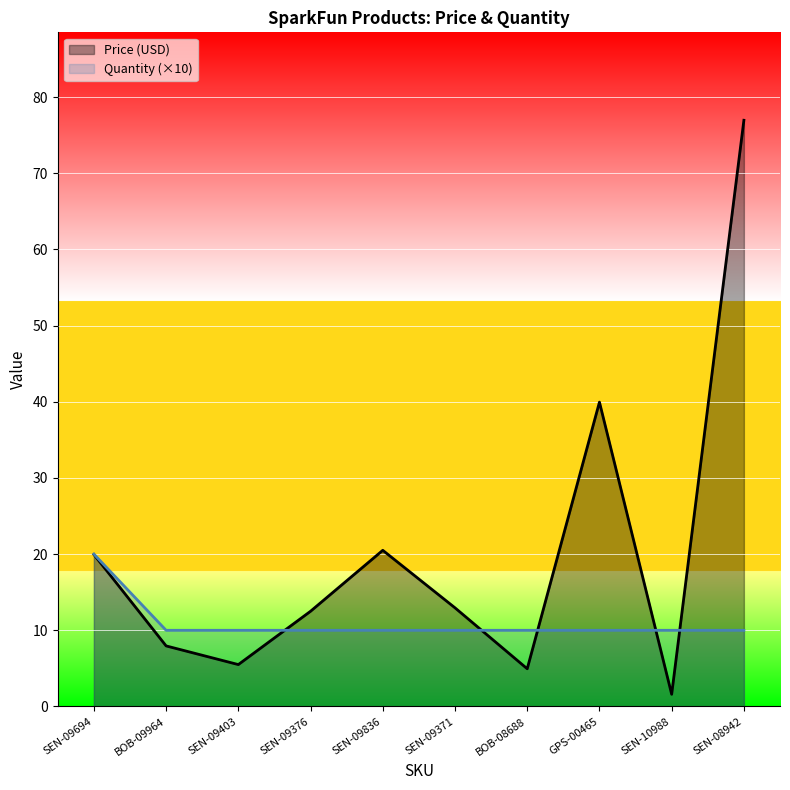

How many times do Quantity and Price (USD) cross each other?

5